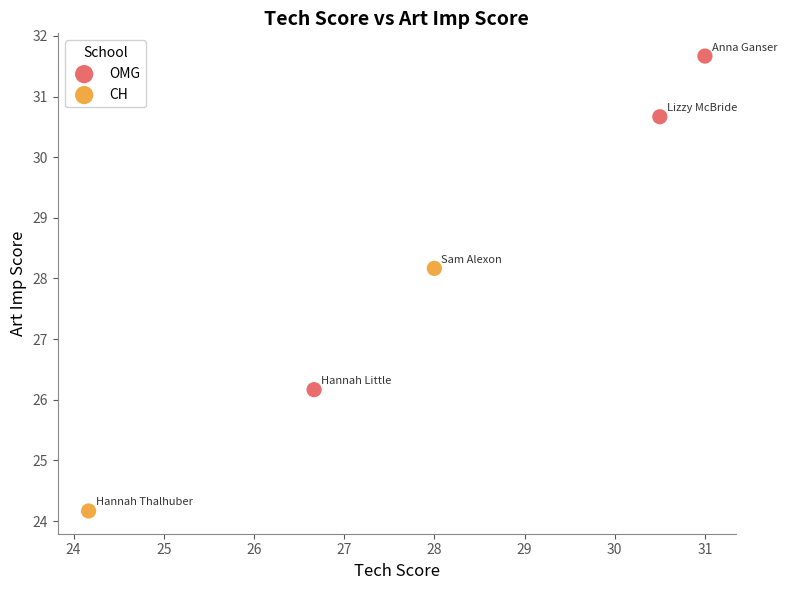

What are all the series names shown in the legend?

CH, OMG